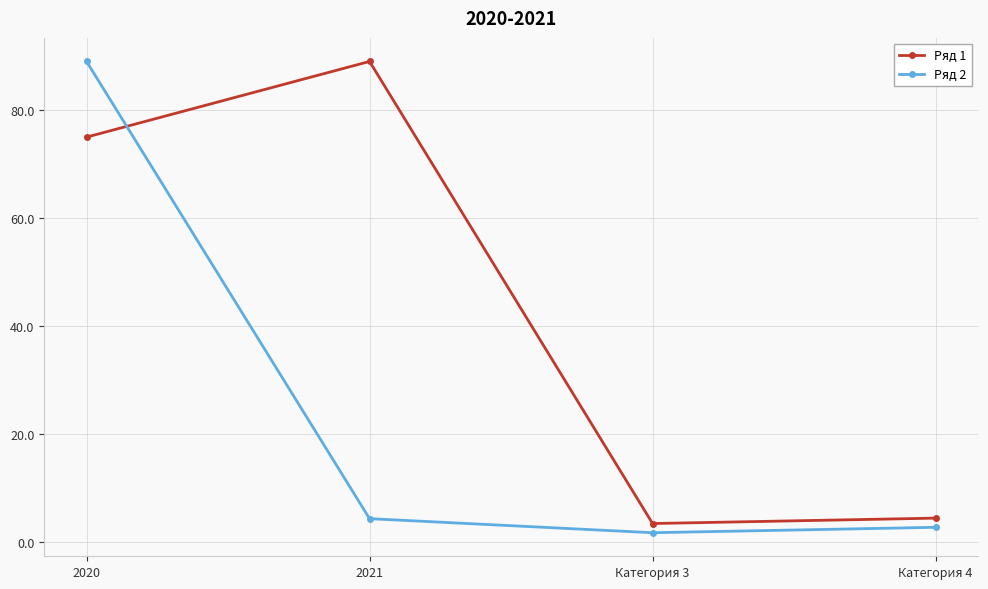

What is the average value of the Ряд 1 series?

43.0